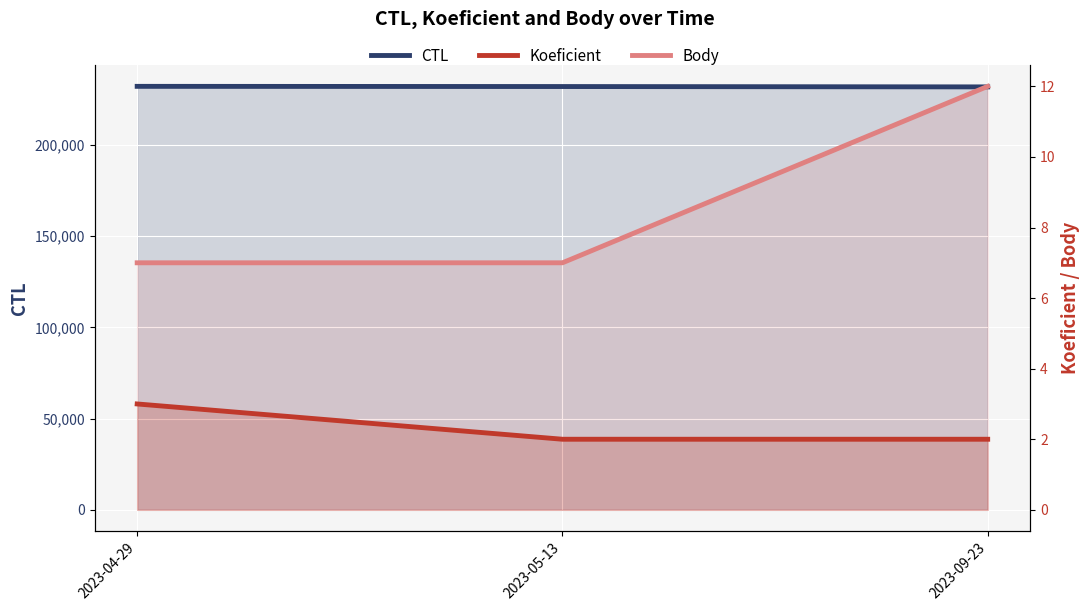

Which series has the largest total across all categories?

CTL